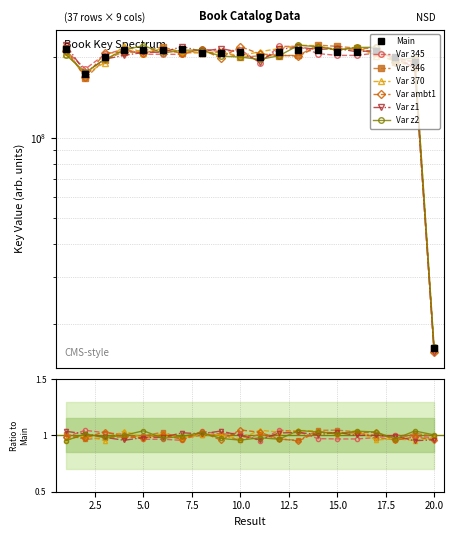

Reading left to right, list all the values displayed in this chart.

1=214309345	2=173141462	3=200231892	4=212650981	5=212651029	6=212651127	7=214517940	8=207574474	9=207594574	10=209299744	11=200458865	12=209834265	13=212645628	14=212645873	15=209963521	16=209962996	17=211515793	18=200605565	19=191683091	20=16352240